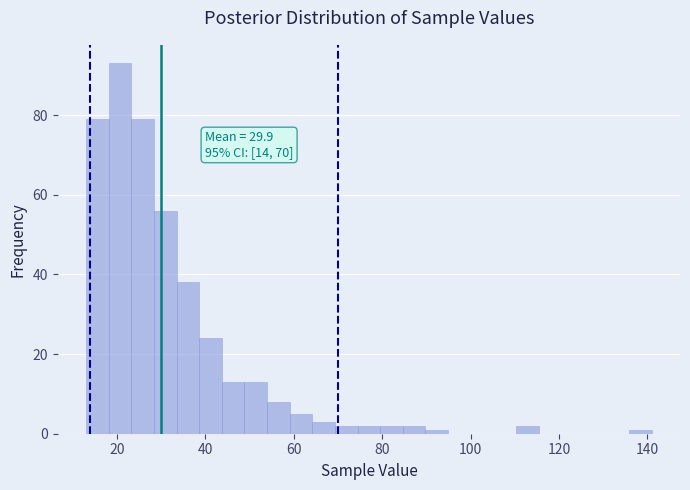

Around what value on the x-axis is the tallest bar? Give the approximate position of its centre, as read against the axis.

20